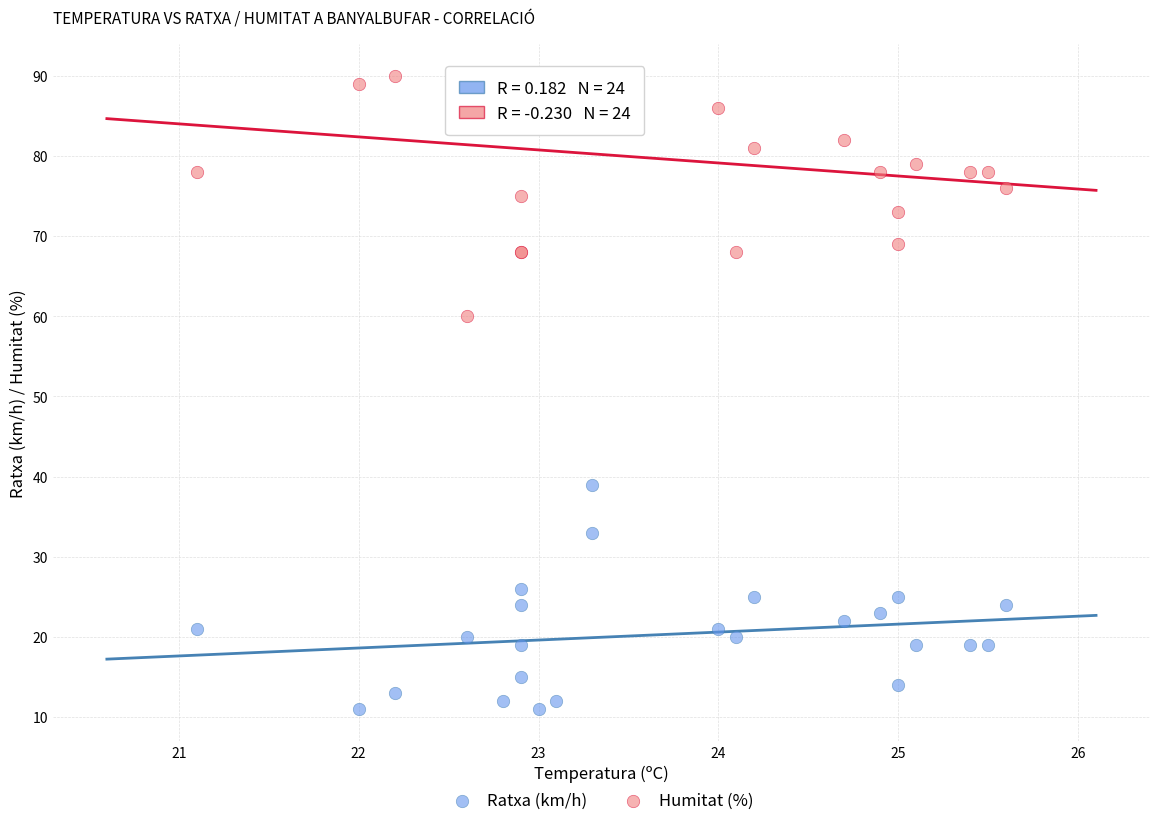

Which series reaches the minimum Y coordinate?

Ratxa (km/h)